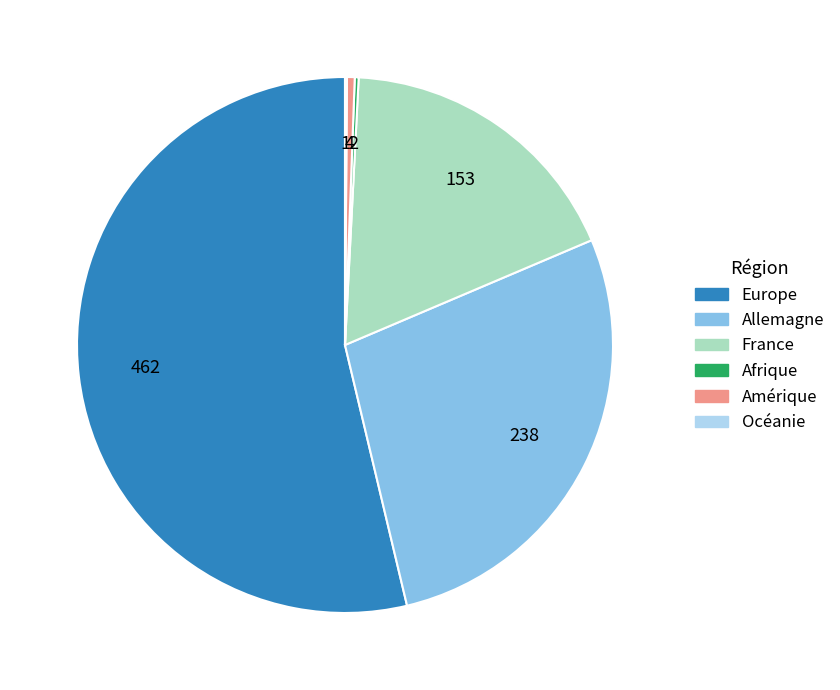

The Allemagne slice represents 28% of the pie. True or false?

True